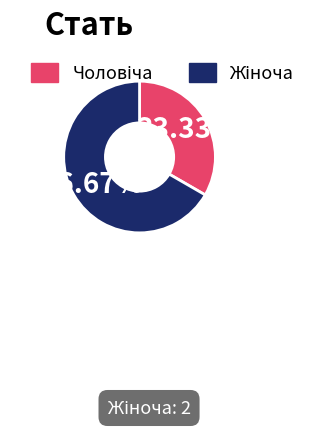

To the nearest percent, what is the average slice percentage?

50%